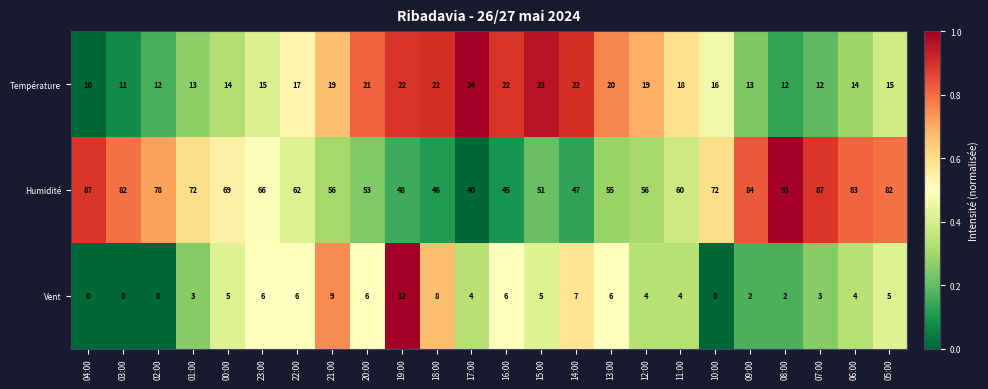

The Température series shows 18 at 11:00. True or false?

True